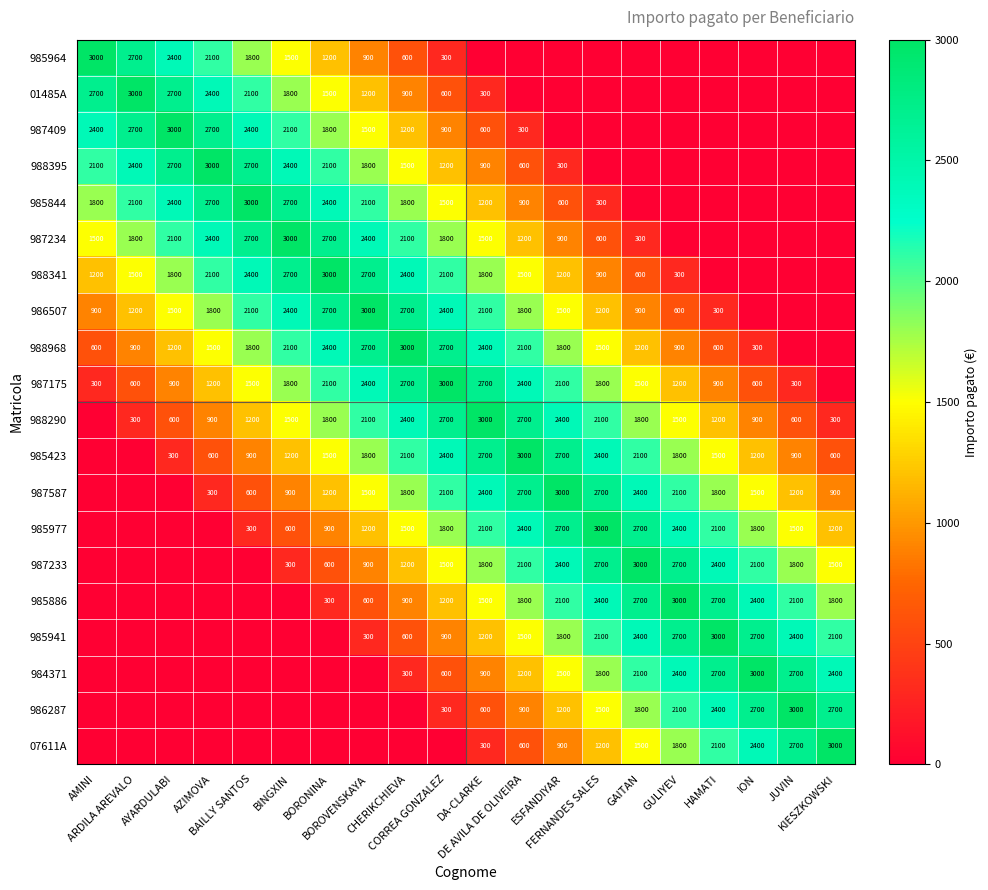

How many series are shown in this chart?

20